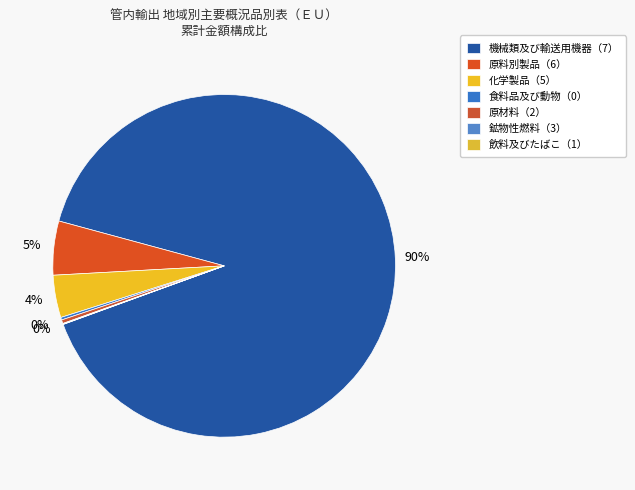

Does any single category account for the majority?

Yes